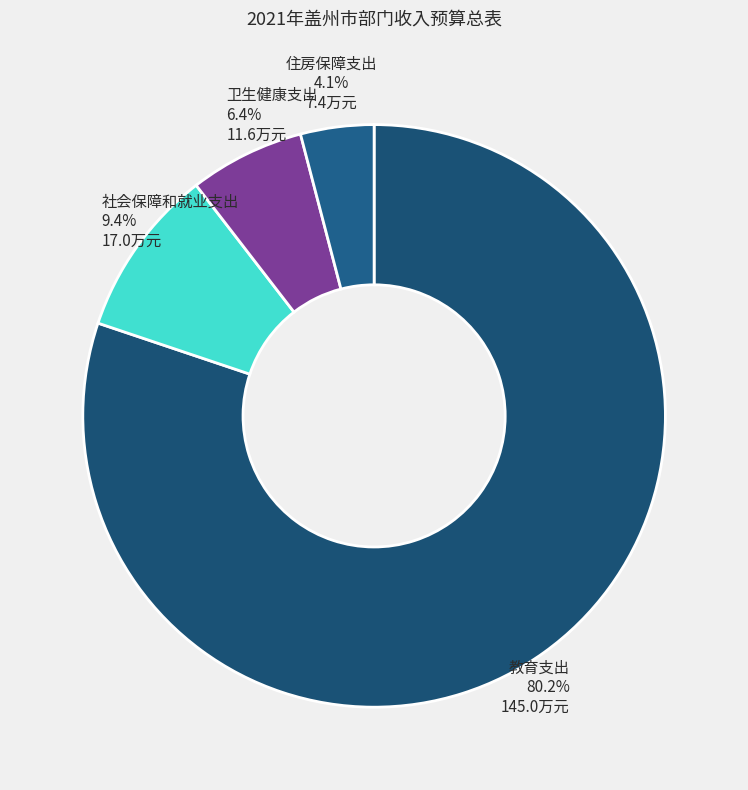

Between 教育支出 and 卫生健康支出, which is larger?

教育支出